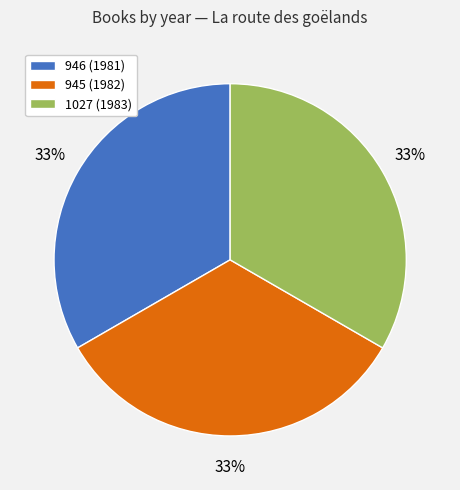

Is there a majority slice in this chart?

No